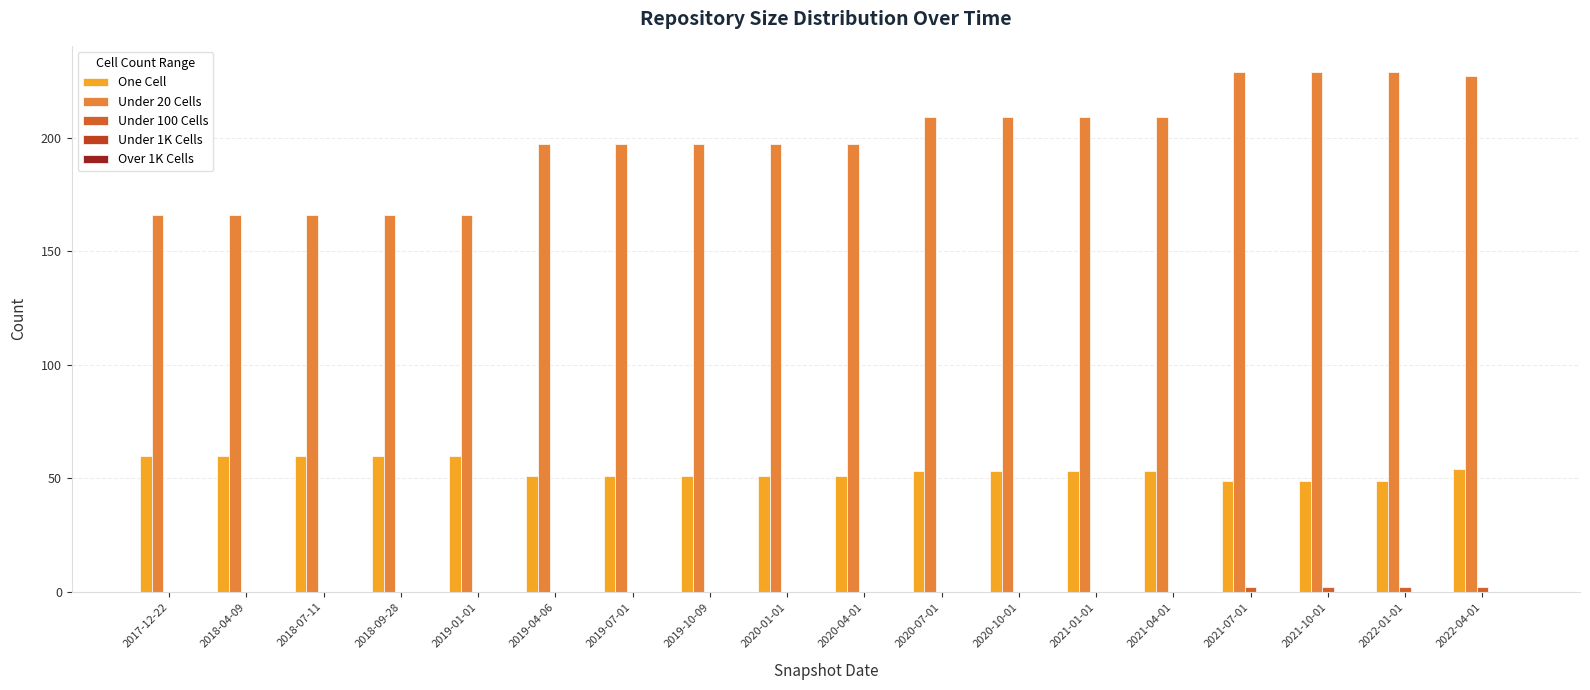

Reading left to right, what are all the values shown in this chart?

One Cell: 60	60	60	60	60	51	51	51	51	51	53	53	53	53	49	49	49	54
Under 20 Cells: 166	166	166	166	166	197	197	197	197	197	209	209	209	209	229	229	229	227
Under 100 Cells: 0	0	0	0	0	0	0	0	0	0	0	0	0	0	2	2	2	2
Under 1K Cells: 0	0	0	0	0	0	0	0	0	0	0	0	0	0	0	0	0	0
Over 1K Cells: 0	0	0	0	0	0	0	0	0	0	0	0	0	0	0	0	0	0